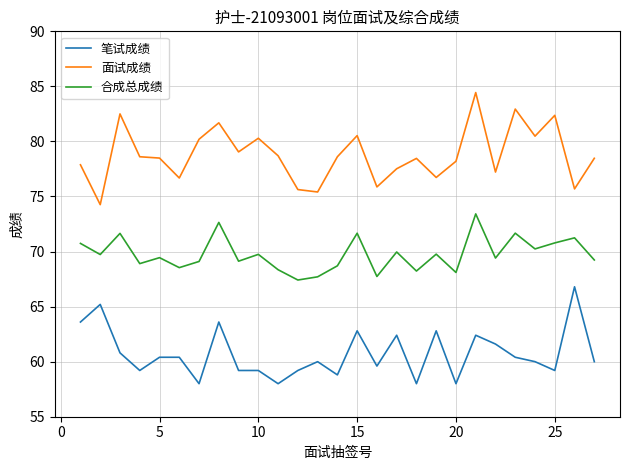

How many lines are shown in the chart?

3